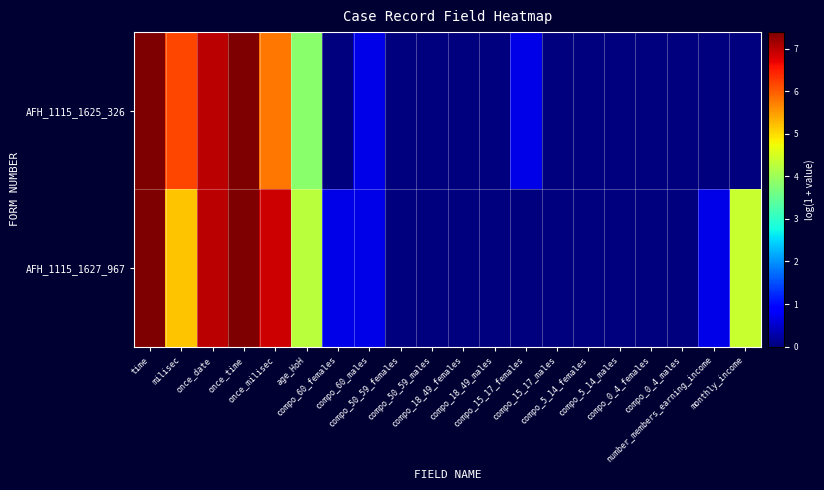

Reading right to left, extract all data points from this chart.

AFH_1115_1625_326: monthly_income=0.0	number_members_earning_income=0.0	compo_0_4_males=0.0	compo_0_4_females=0.0	compo_5_14_males=0.0	compo_5_14_females=0.0	compo_15_17_males=0.0	compo_15_17_females=0.7	compo_18_49_males=0.0	compo_18_49_females=0.0	compo_50_59_males=0.0	compo_50_59_females=0.0	compo_60_males=0.7	compo_60_females=0.0	age_HoH=3.8	once_milisec=5.8	once_time=7.4	once_date=7.0	milisec=6.2	time=7.4
AFH_1115_1627_967: monthly_income=4.4	number_members_earning_income=0.7	compo_0_4_males=0.0	compo_0_4_females=0.0	compo_5_14_males=0.0	compo_5_14_females=0.0	compo_15_17_males=0.0	compo_15_17_females=0.0	compo_18_49_males=0.0	compo_18_49_females=0.0	compo_50_59_males=0.0	compo_50_59_females=0.0	compo_60_males=0.7	compo_60_females=0.7	age_HoH=4.2	once_milisec=6.9	once_time=7.4	once_date=7.0	milisec=5.2	time=7.4